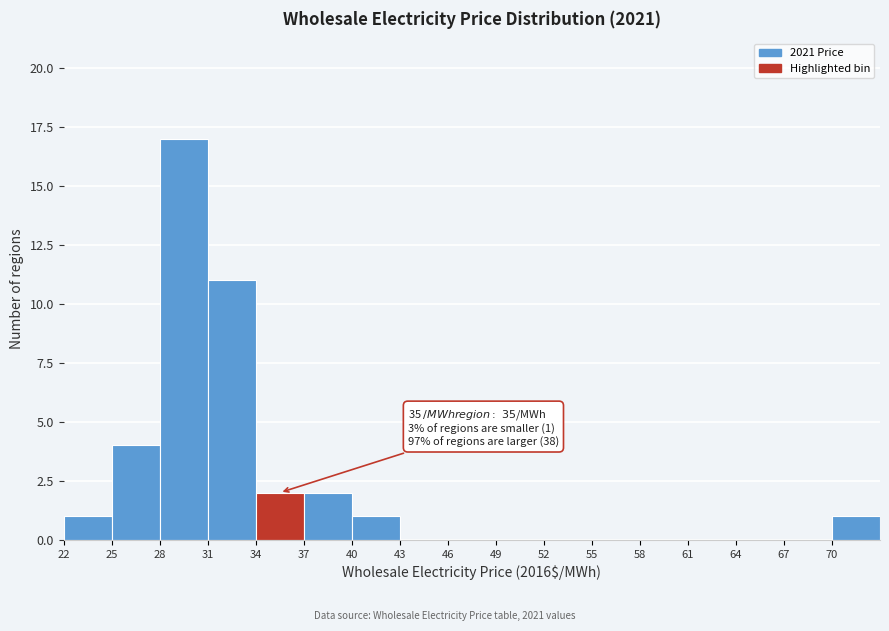

Which range on the x-axis has the tallest bar?

28 to 31